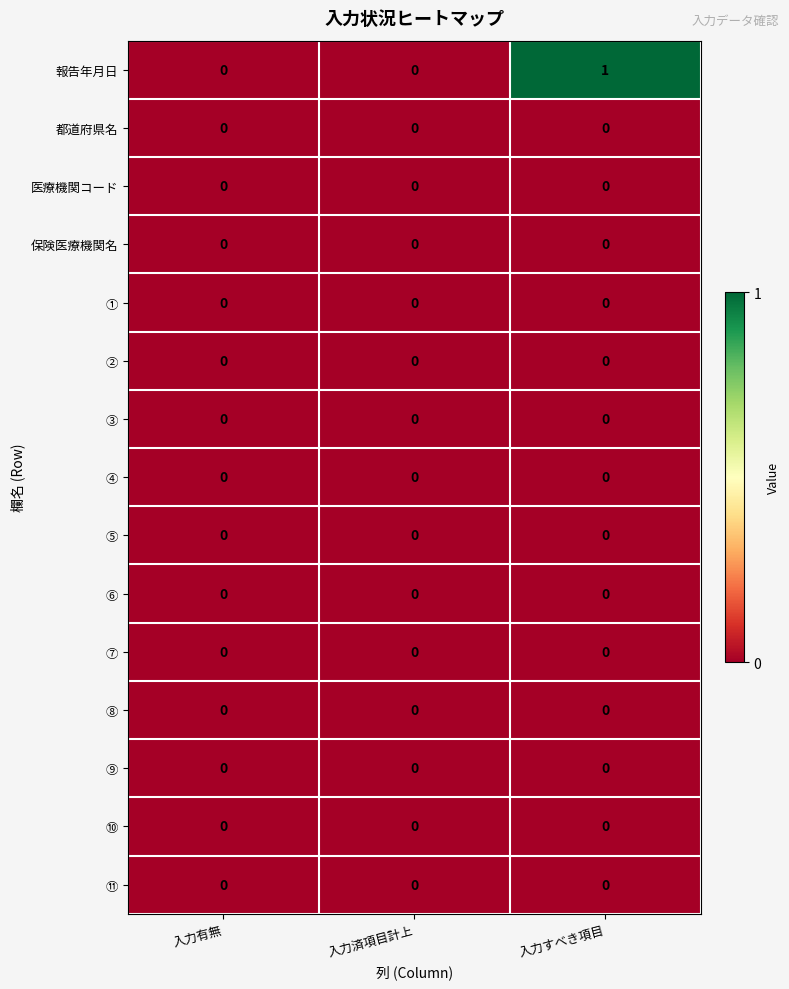

At which category is the sum across all series the highest?

入力すべき項目